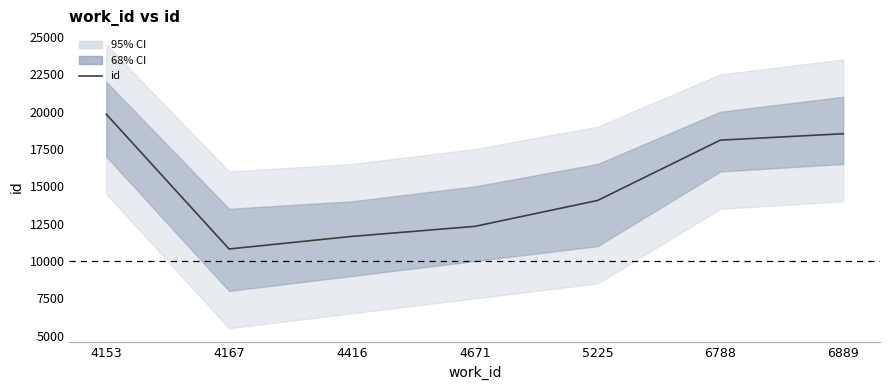

The value at 6788 is 18097. True or false?

True